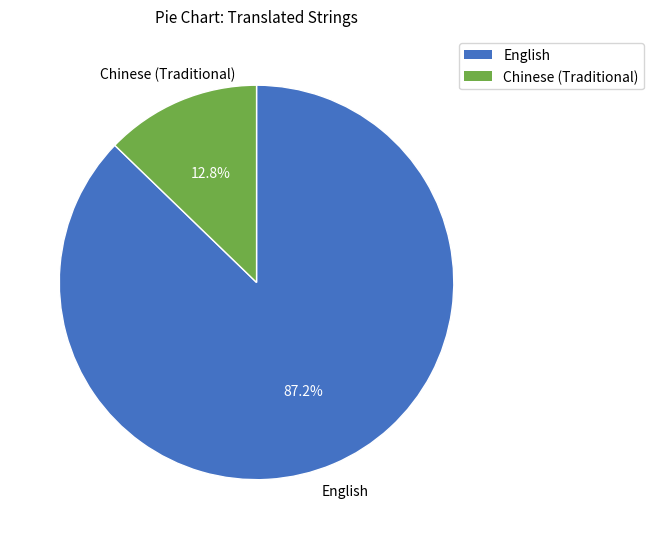

The English slice represents 75% of the pie. True or false?

False